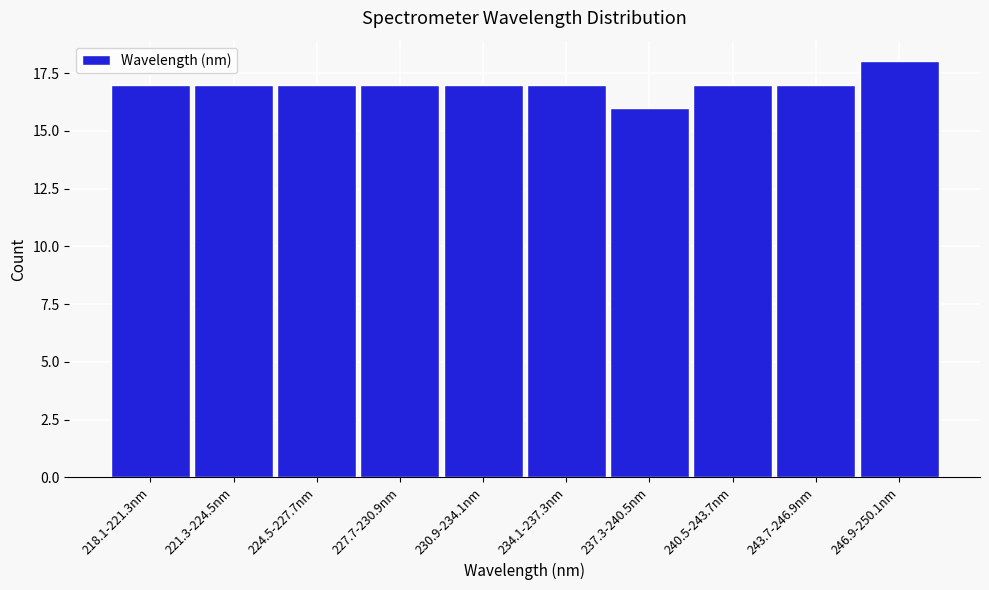

Reading left to right, list all the values displayed in this chart.

17	17	17	17	17	17	16	17	17	18